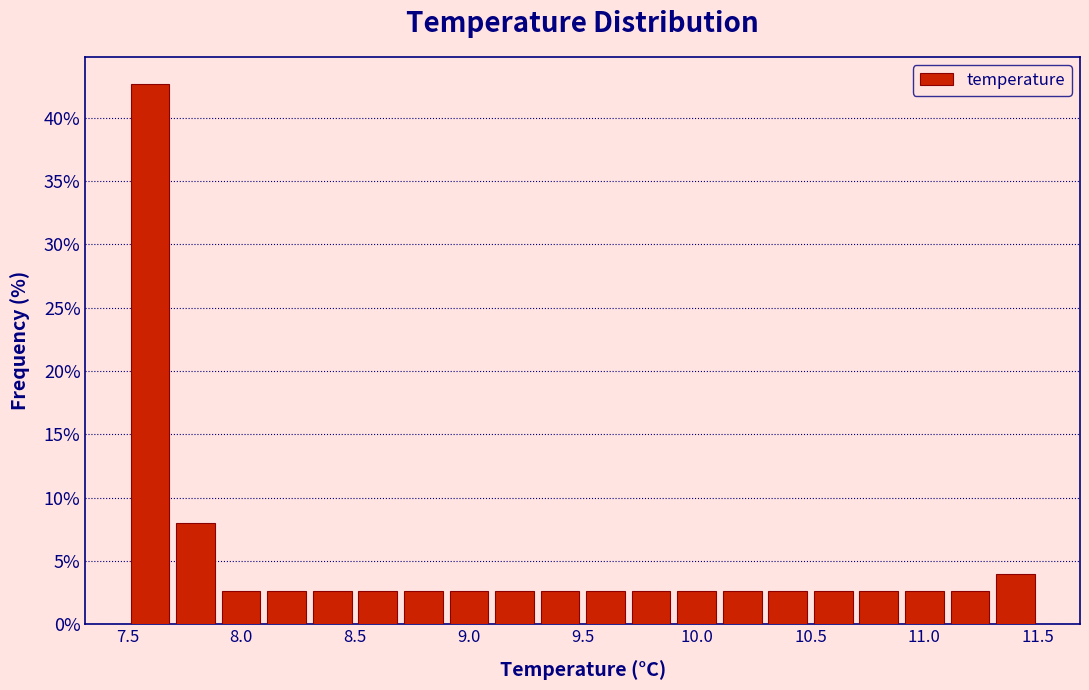

Reading left to right, list every bar in this chart as the range it spans on the x-axis followed by its height. The values are not printed on the chart, so give them approximately, as read against the axis.

7.5 to 7.7: 42.5
7.7 to 7.9: 8.0
7.9 to 8.1: 2.5
8.1 to 8.3: 2.5
8.3 to 8.5: 2.5
8.5 to 8.7: 2.5
8.7 to 8.9: 2.5
8.9 to 9.1: 2.5
9.1 to 9.3: 2.5
9.3 to 9.5: 2.5
9.5 to 9.7: 2.5
9.7 to 9.9: 2.5
9.9 to 10.1: 2.5
10.1 to 10.3: 2.5
10.3 to 10.5: 2.5
10.5 to 10.7: 2.5
10.7 to 10.9: 2.5
10.9 to 11.1: 2.5
11.1 to 11.3: 2.5
11.3 to 11.5: 4.0